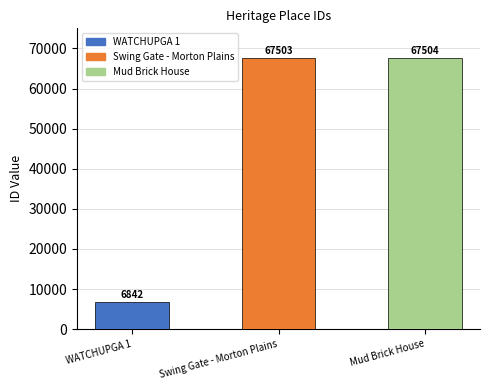

Which label corresponds to the smallest value in the chart?

WATCHUPGA 1